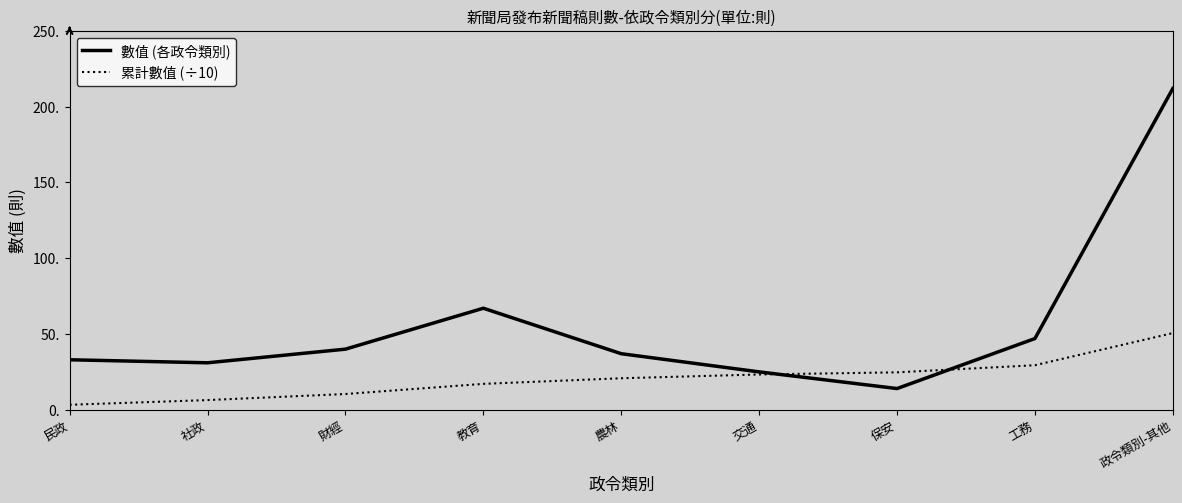

What is the sum of the 數值 (各政令類別) values at 工務 and 政令類別-其他?

259.0